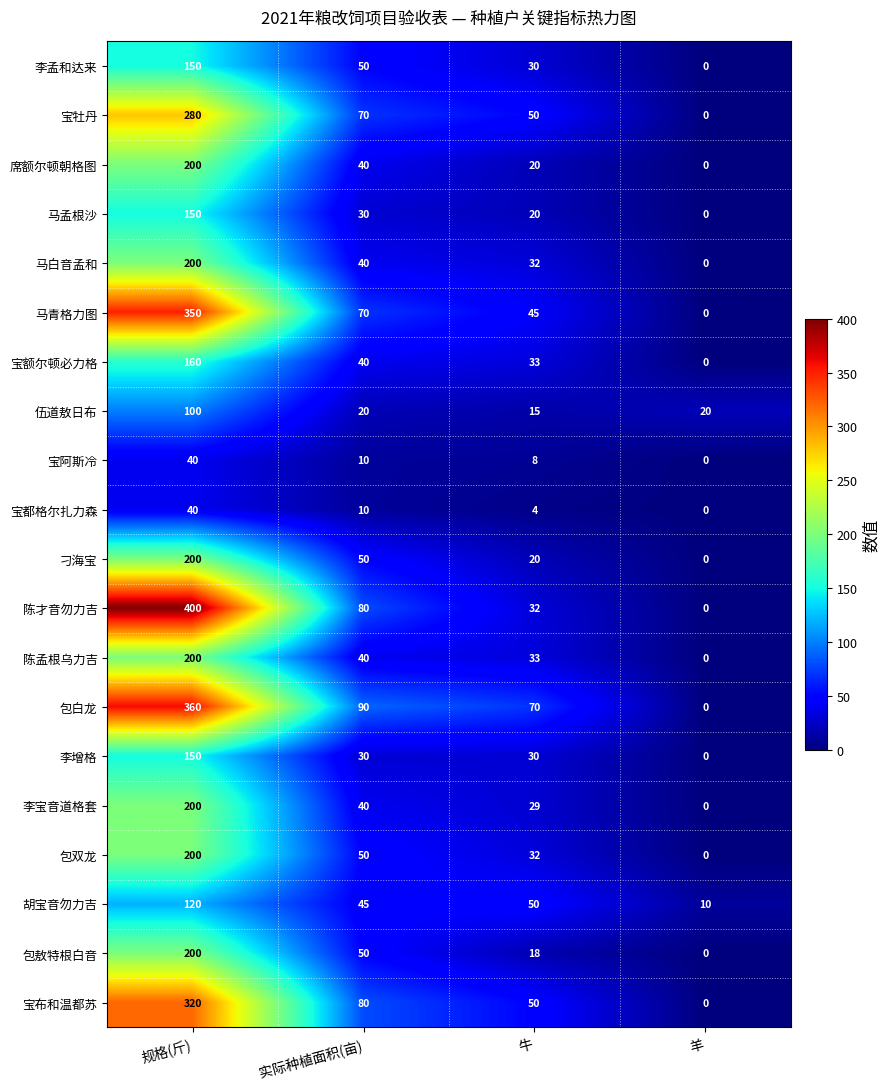

How many 席额尔顿朝格图 values are between 20 and 200?

3